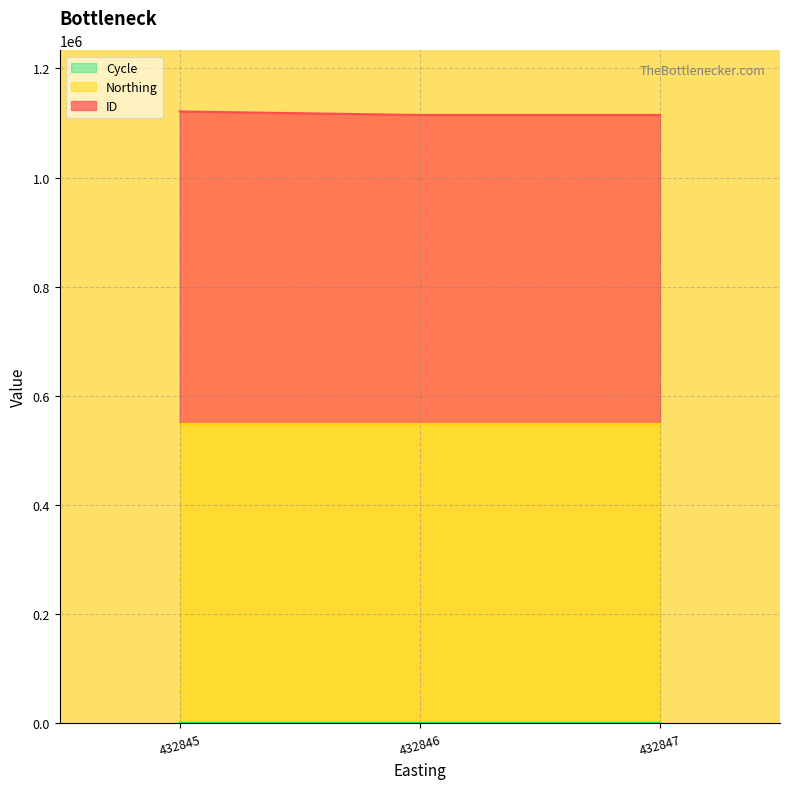

Is it true that Northing equals 548636 at 432845?

True